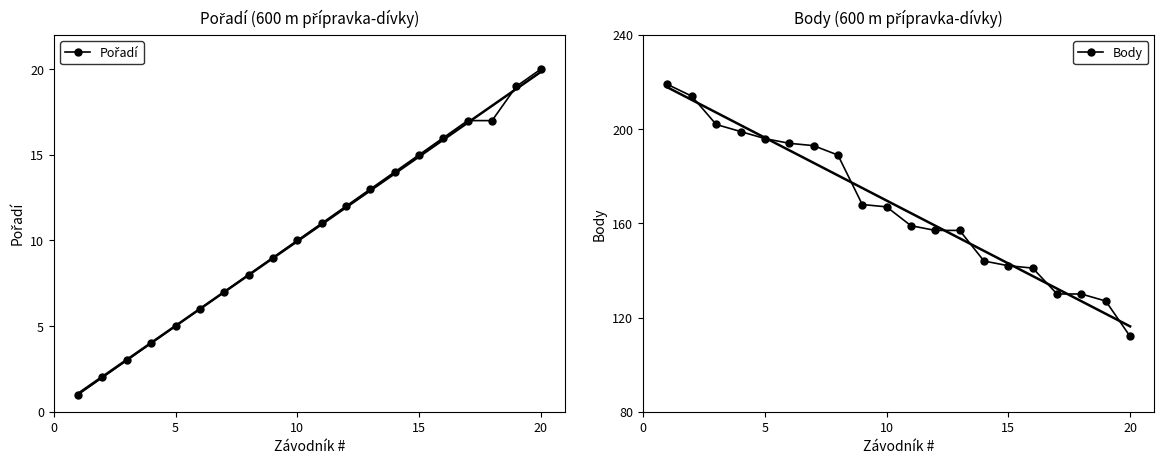

What is the lowest value of the Body series?

112